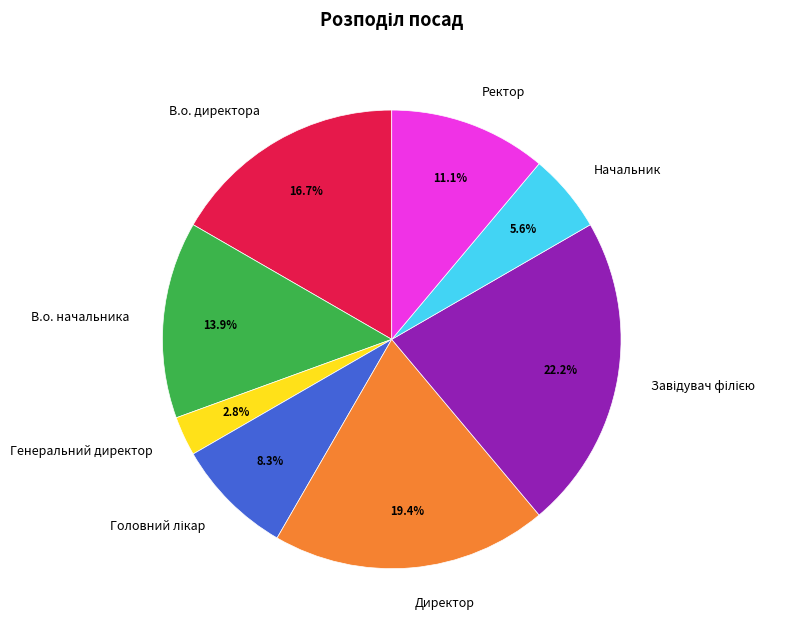

What is the smallest slice in the pie chart?

Генеральний директор